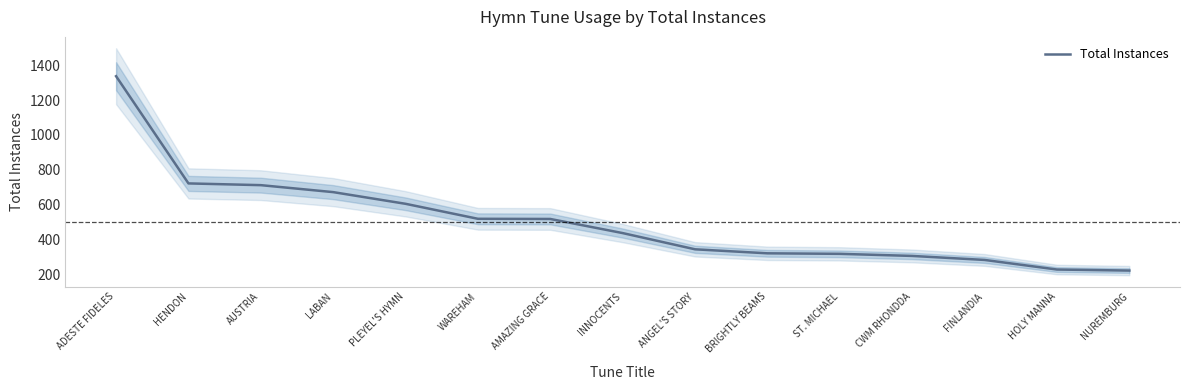

Count the number of data series in this chart.

1